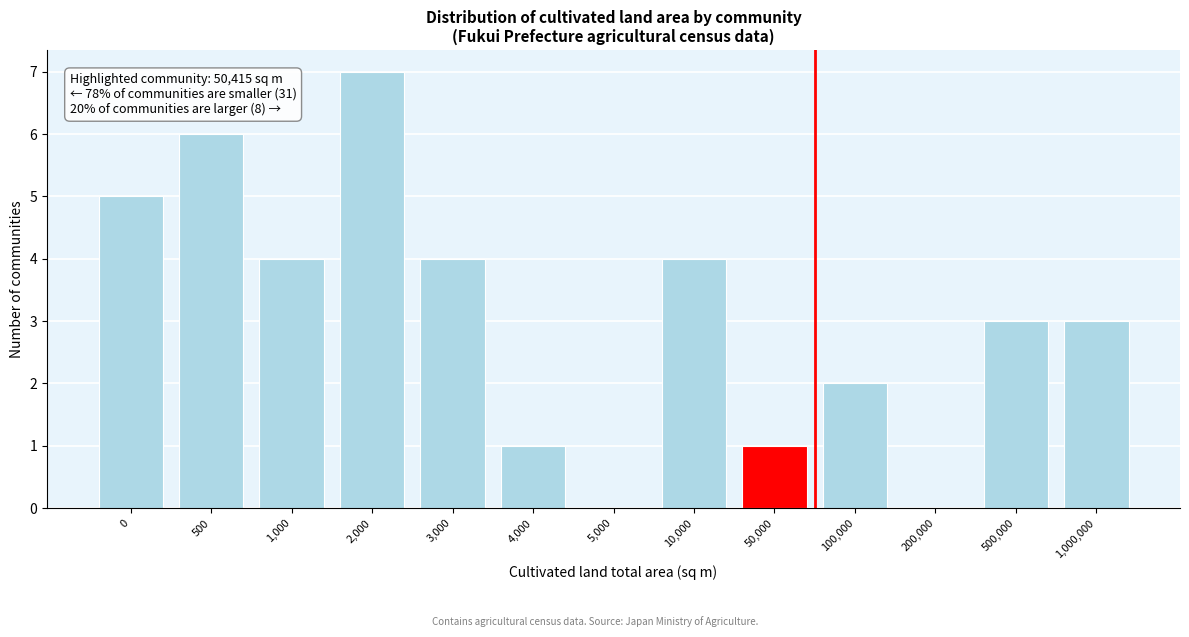

Reading left to right, extract all data points from this chart.

0=5	500=6	1,000=4	2,000=7	3,000=4	4,000=1	5,000=0	10,000=4	50,000=1	100,000=2	200,000=0	500,000=3	1,000,000=3